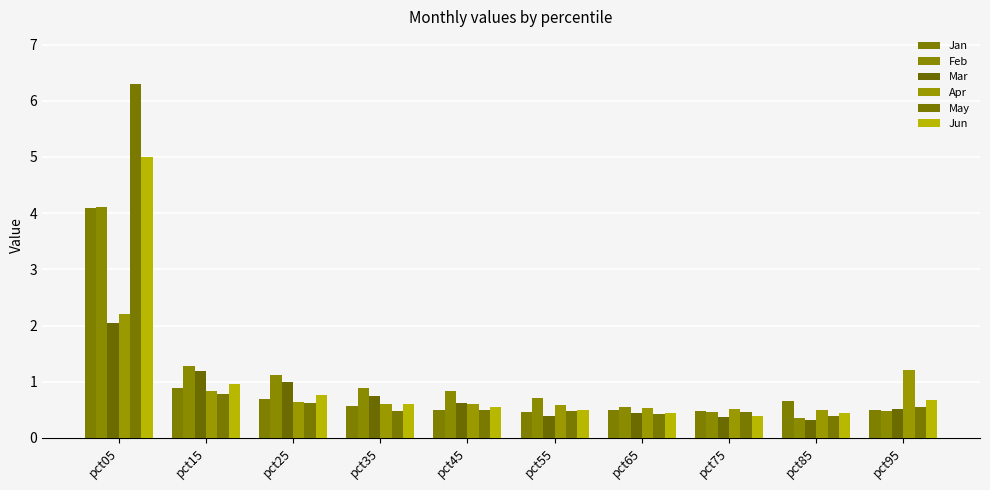

True or false: May has a value of 0.4 at pct85.

True